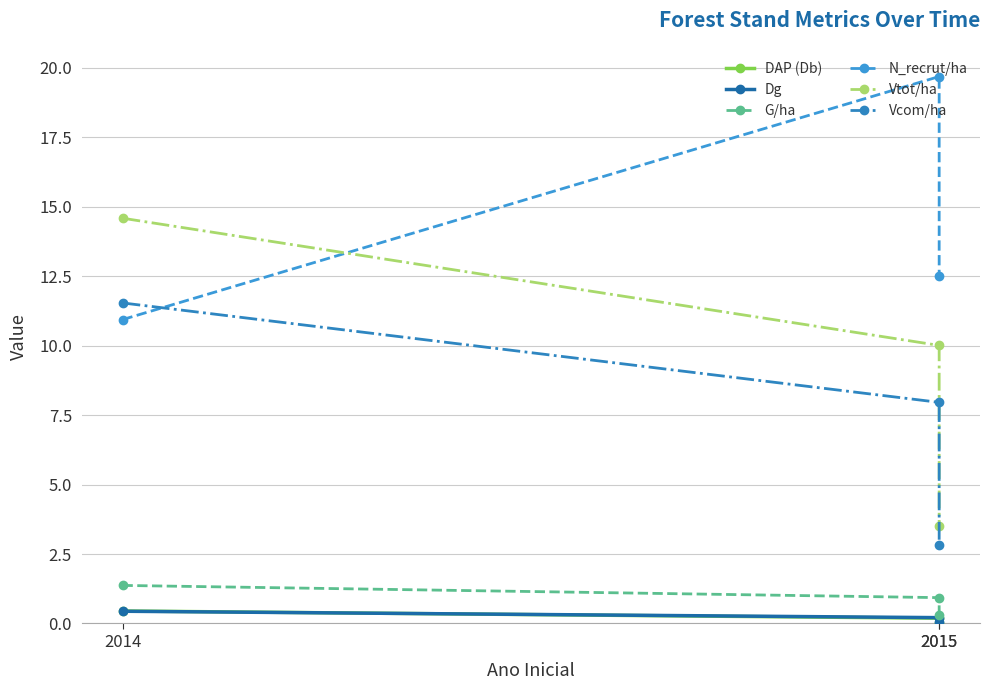

The value of DAP (Db) at 2015 is 0.2. True or false?

True